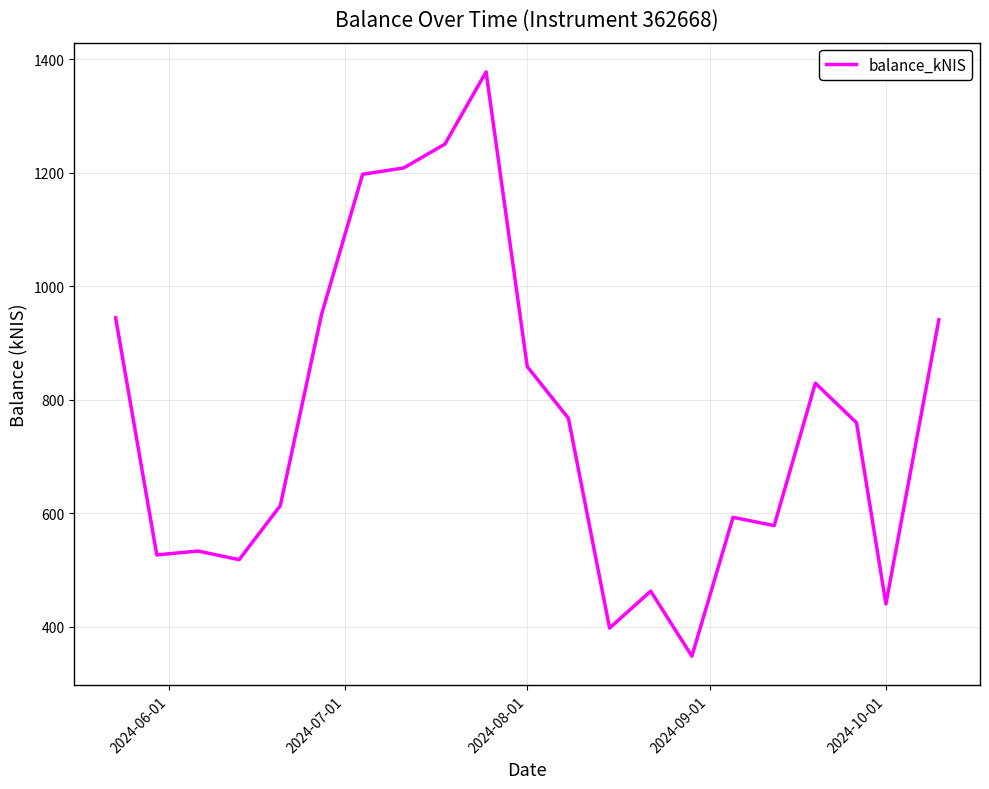

What is the minimum value shown in the chart?

348.3